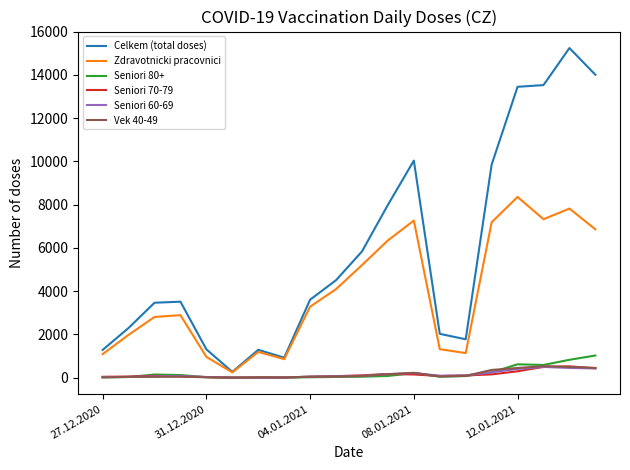

True or false: Seniori 60-69 and Celkem (total doses) intersect in this chart.

False